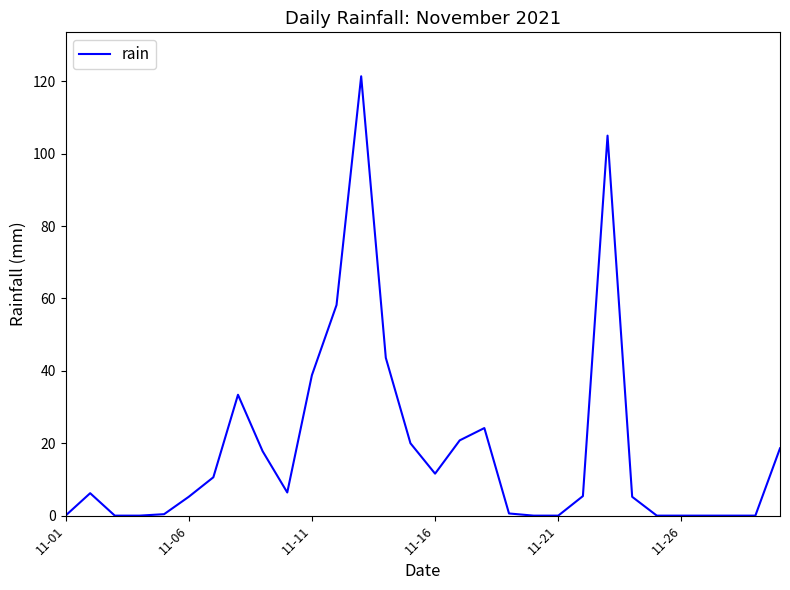

What is the difference between the maximum and minimum values?

121.4